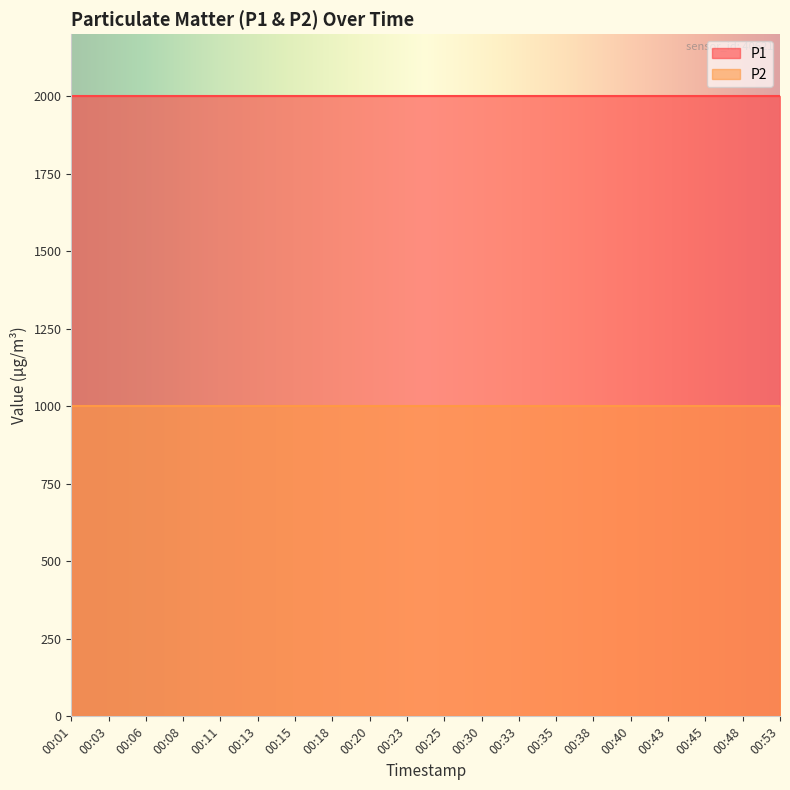

What is the value of the P2 point at the 7th from the left?

999.9